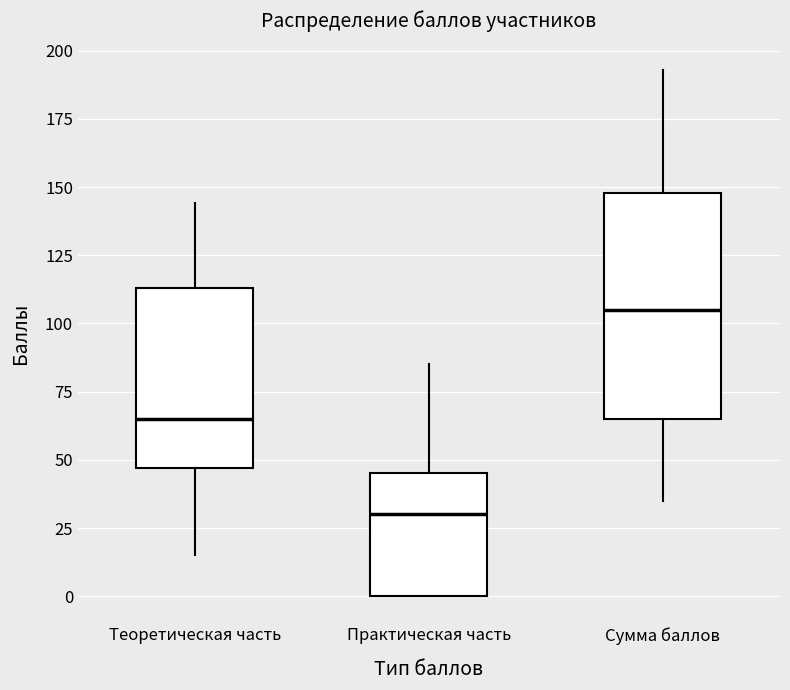

Reading left to right, transcribe this box plot: for each box, give where its median line is, the range the box spans, and where its two whiskers end, as read against the y-axis. The values are not printed on the chart, so give them approximately, as read against the axis.

Теоретическая часть: median 65, box 45 to 115, whiskers 15 to 145
Практическая часть: median 30, box 0 to 45, whiskers 0 to 85
Сумма баллов: median 105, box 65 to 150, whiskers 35 to 195